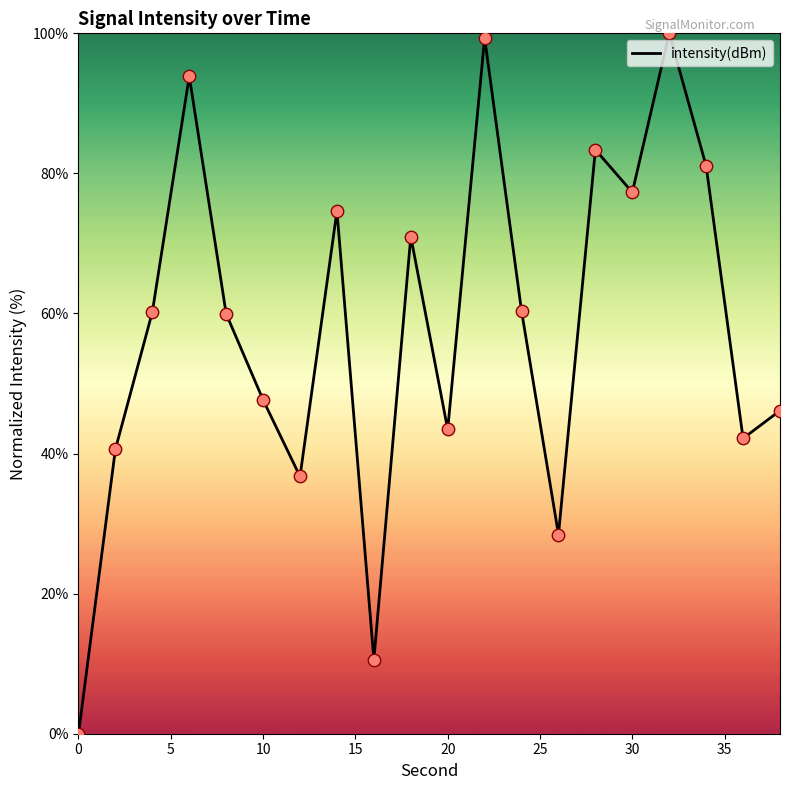

What is the greatest value displayed?

100.0